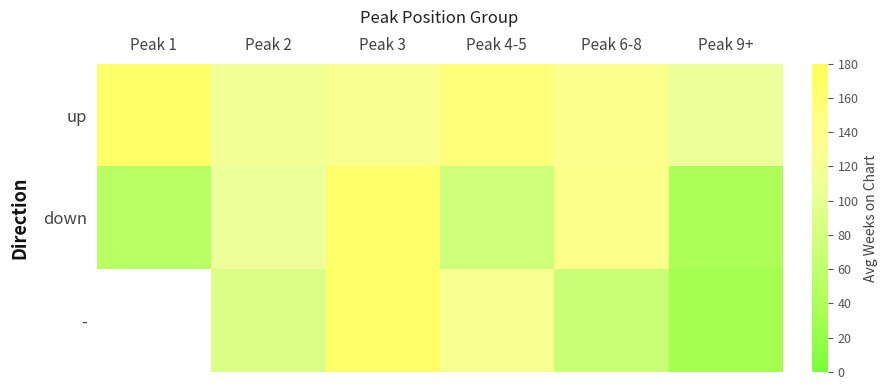

How many categories are shown in the chart?

6